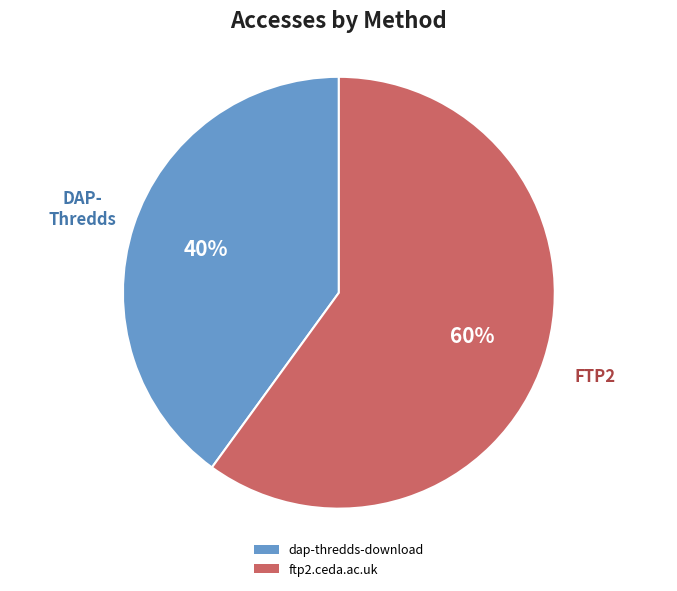

Count the number of slices in the pie.

2